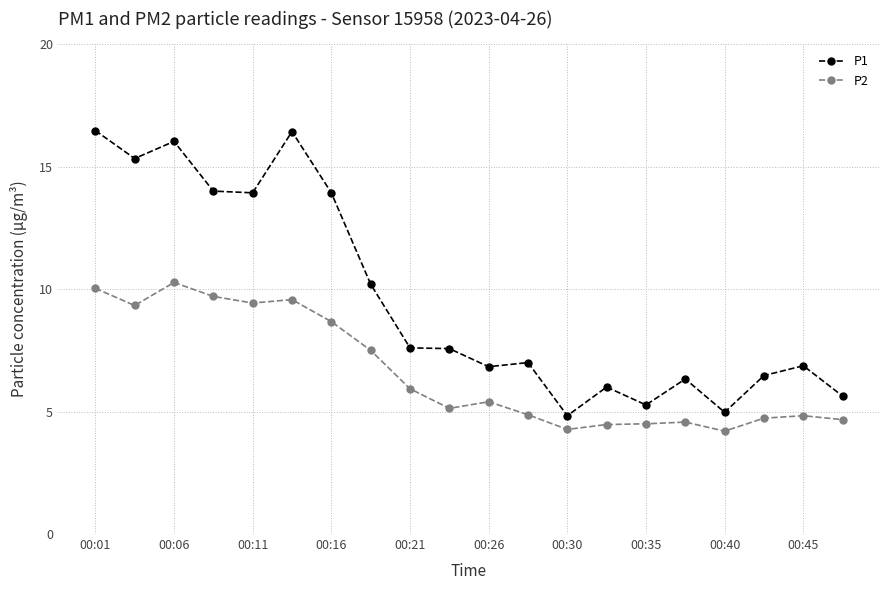

How many distinct data groups are displayed?

2